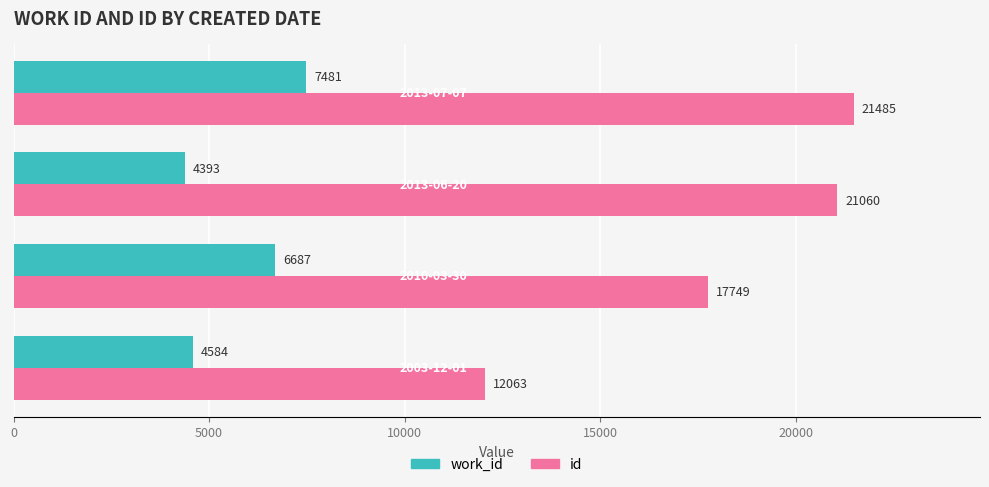

What is the minimum value shown in the chart?

4393